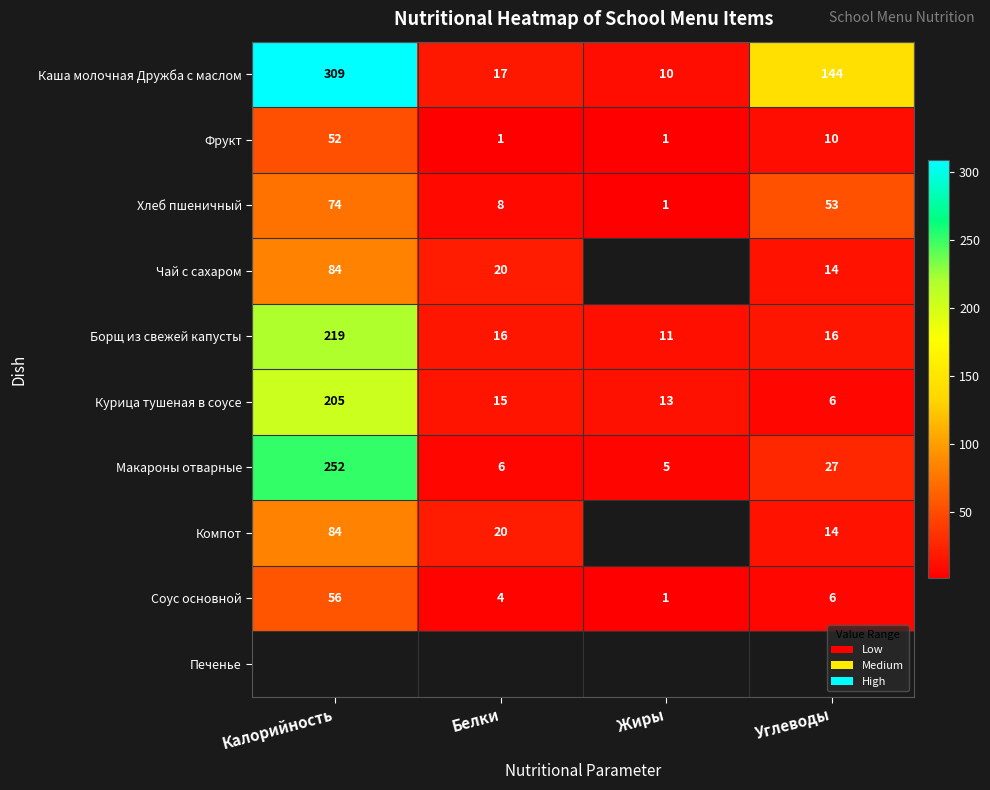

What is the sum of the Макароны отварные values at Белки and Жиры?

11